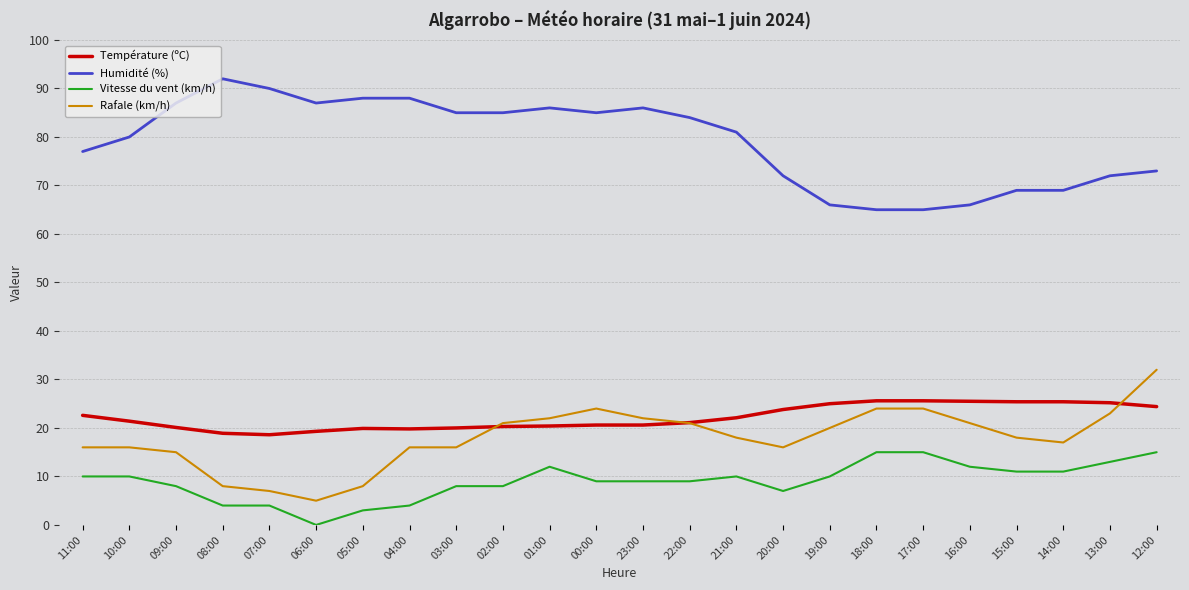

Rank the series by their maximum value, from lowest to highest.

Vitesse du vent (km/h), Température (ºC), Rafale (km/h), Humidité (%)